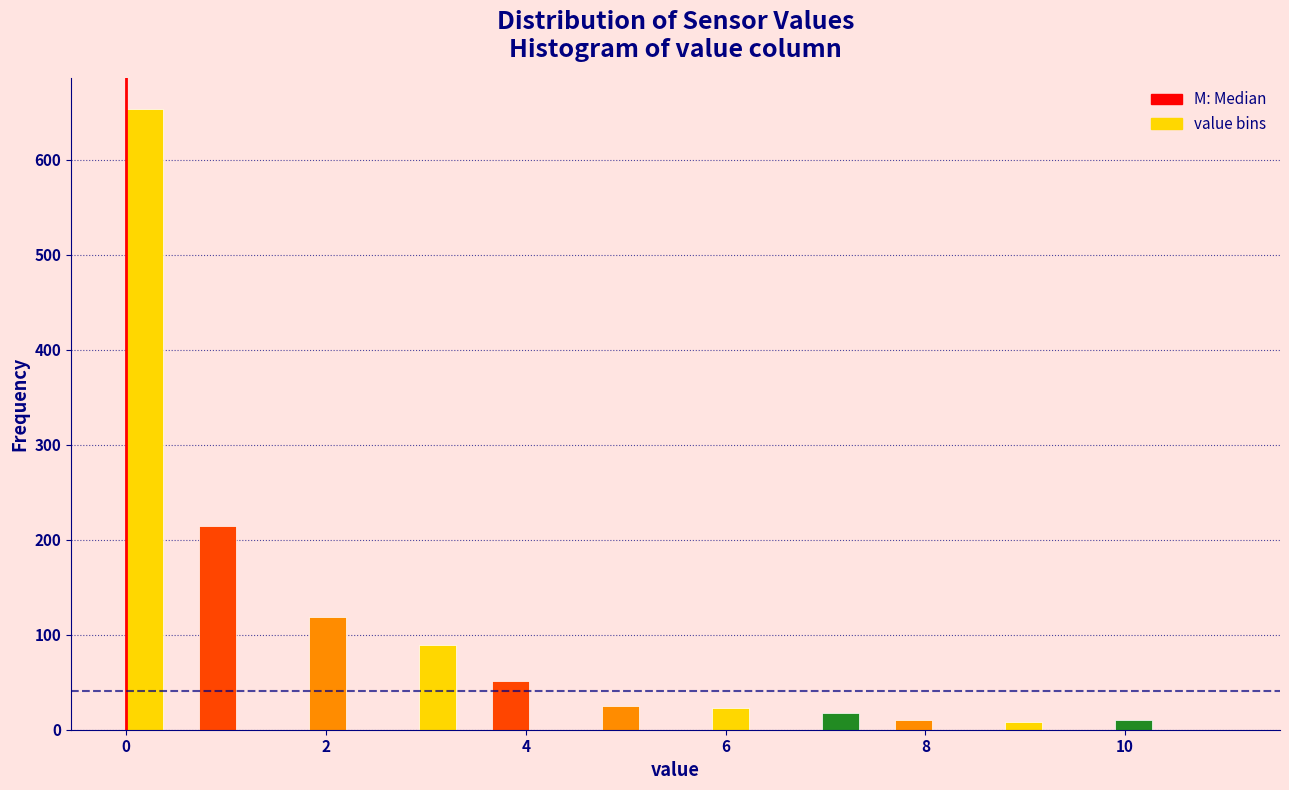

Around what value on the x-axis is the tallest bar? Give the approximate position of its centre, as read against the axis.

0.2